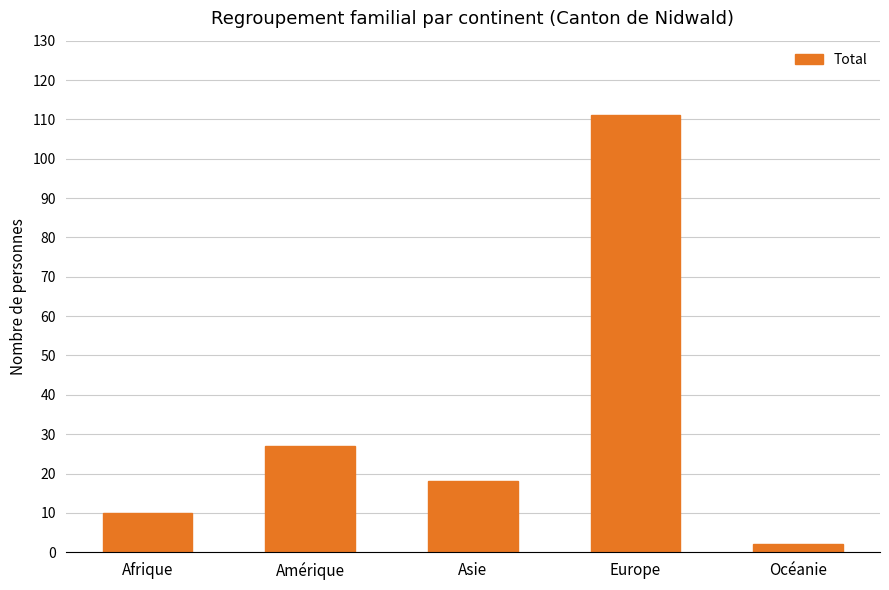

What position from the right is Océanie?

1